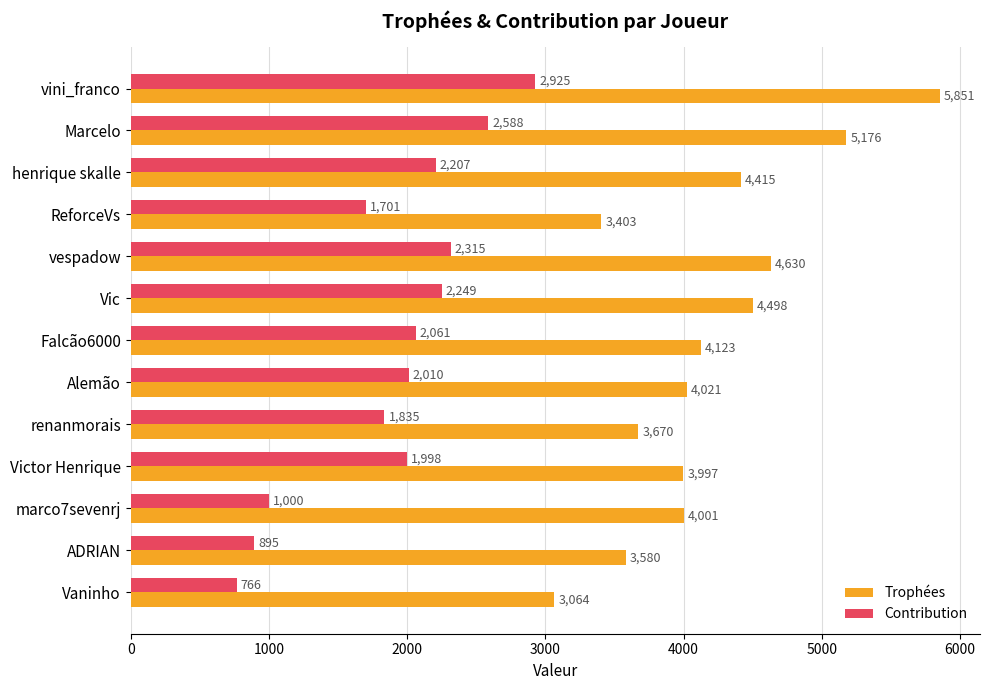

Which series has the largest range (max minus min)?

Trophées